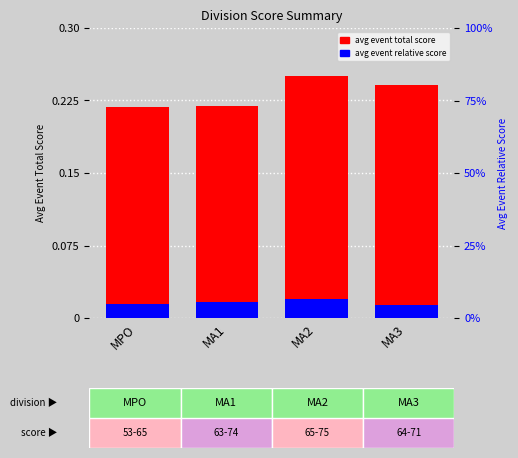

Which series has the largest total across all categories?

avg event total score